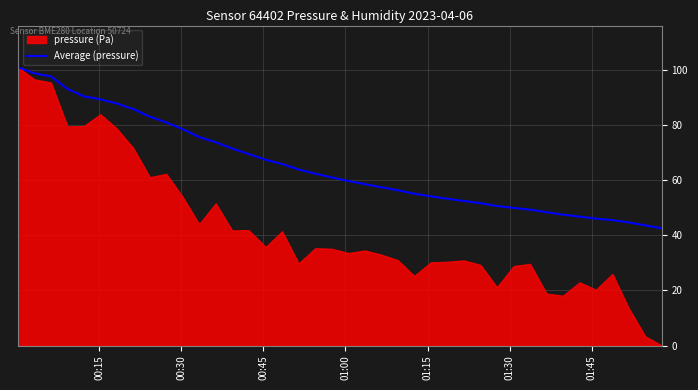

What is the highest value of the Average (pressure) series?

100.8